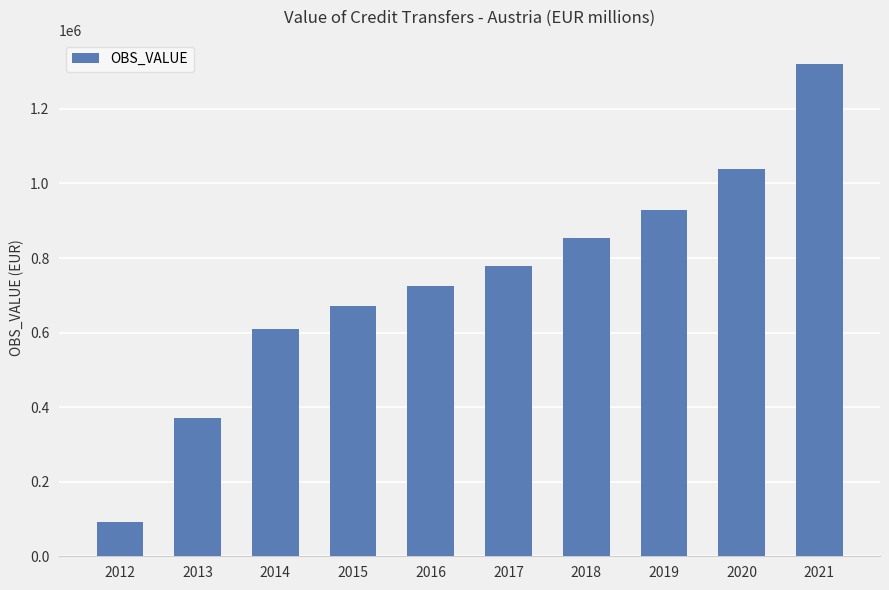

Reading right to left, list all the values displayed in this chart.

1319789.1	1037836.0	928880.6	853973.7	778093.1	724680.6	672230.5	609552.5	372249.0	91046.0